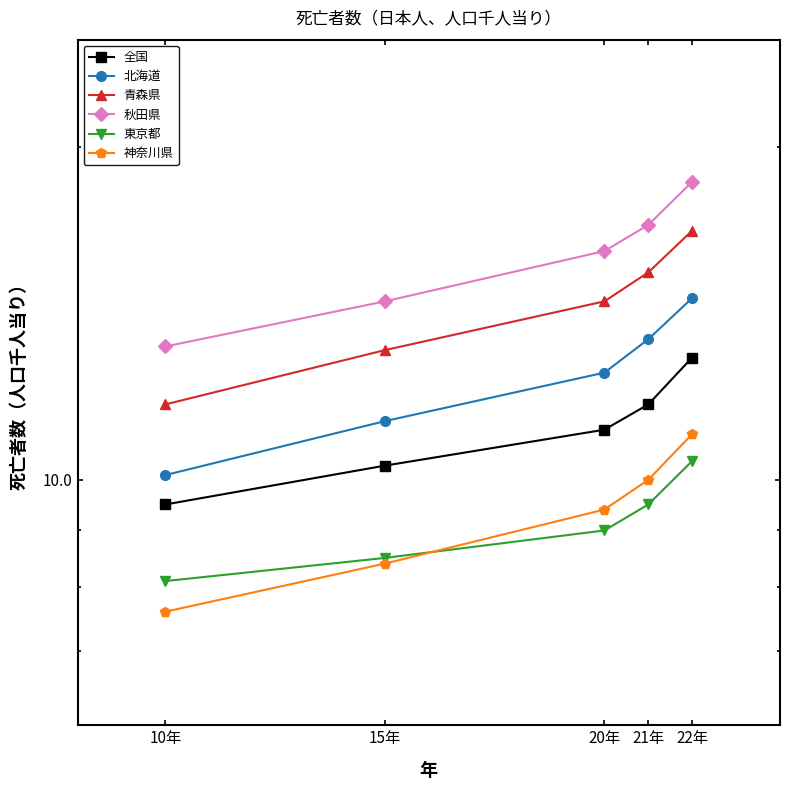

Reading right to left, transcribe all the data shown in this chart.

全国: 12.9	11.7	11.1	10.3	9.5
北海道: 14.6	13.4	12.5	11.3	10.1
青森県: 16.8	15.4	14.5	13.1	11.7
秋田県: 18.6	17.0	16.1	14.5	13.2
東京都: 10.4	9.5	9.0	8.5	8.1
神奈川県: 11.0	10.0	9.4	8.4	7.6